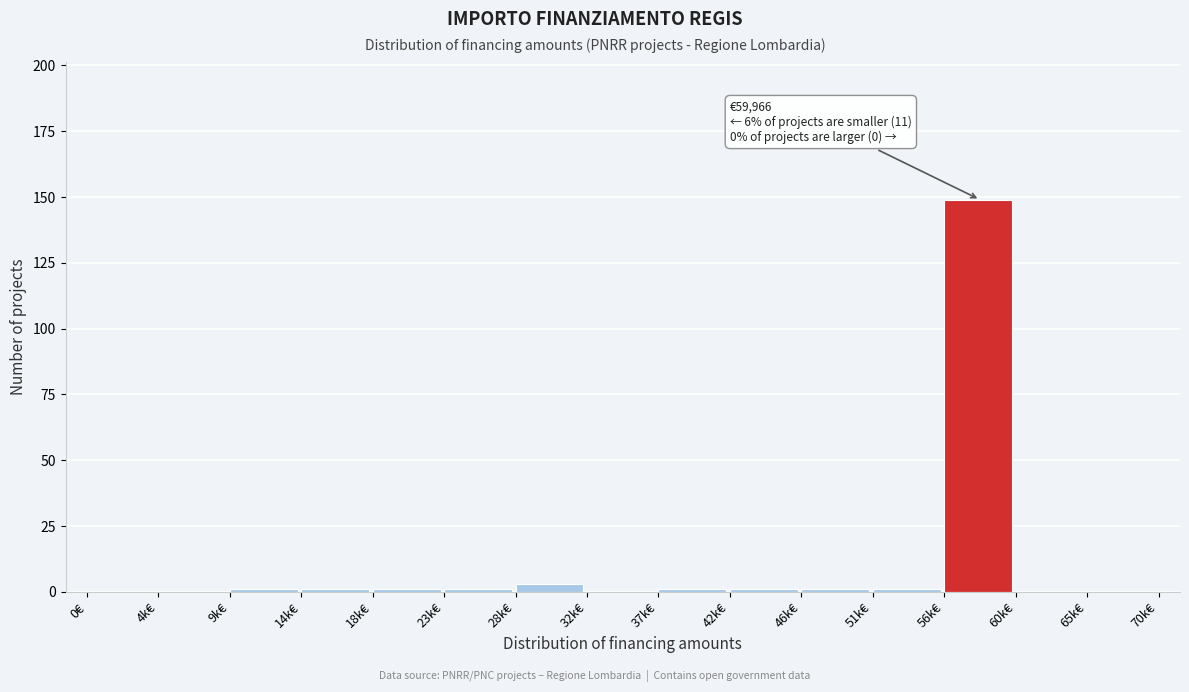

Reading right to left, what are all the values shown in this chart?

65k€=0	60k€=0	56k€=149	51k€=1	46k€=1	42k€=1	37k€=1	32k€=0	28k€=3	23k€=1	18k€=1	14k€=1	9k€=1	4k€=0	0€=0